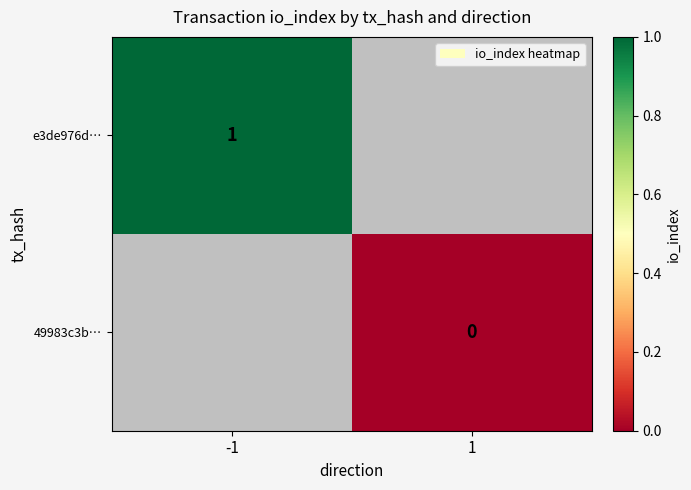

Is the value of e3de976d… at -1 greater than the value of 49983c3b… at 1?

Yes